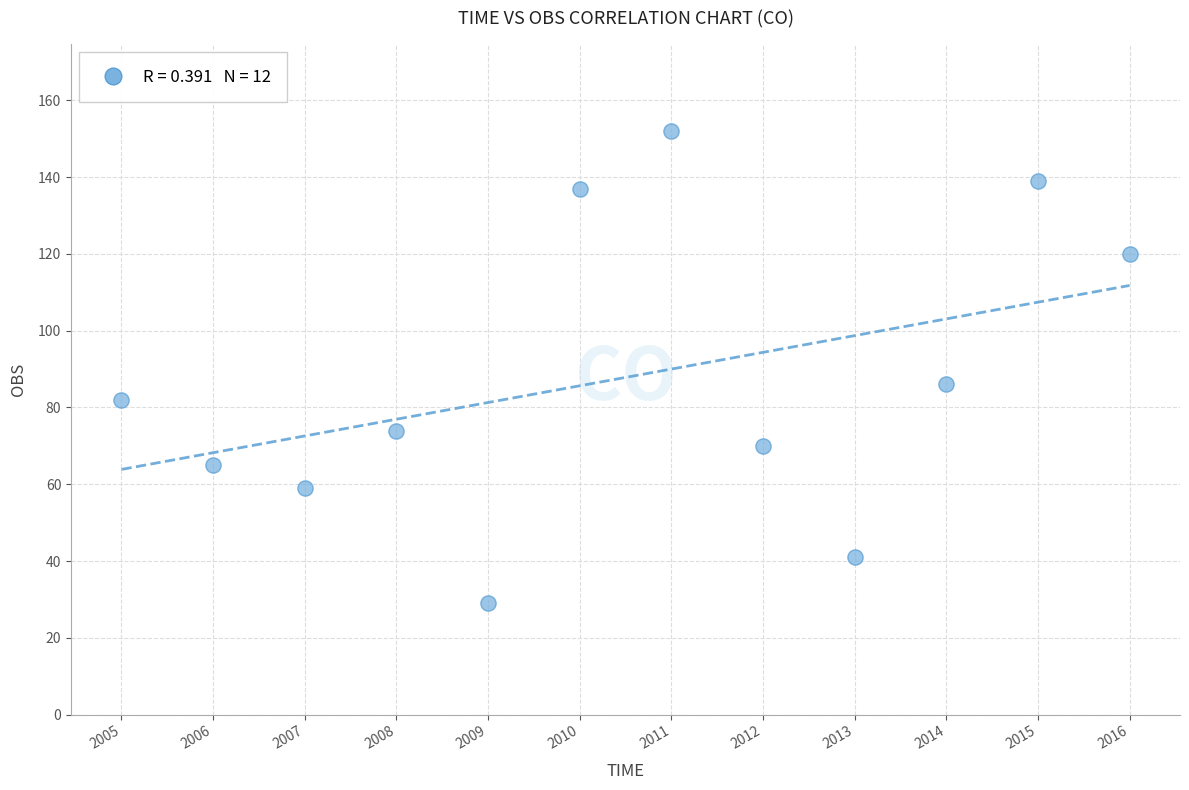

What Y value in the scatter plot is closest to 90?

86